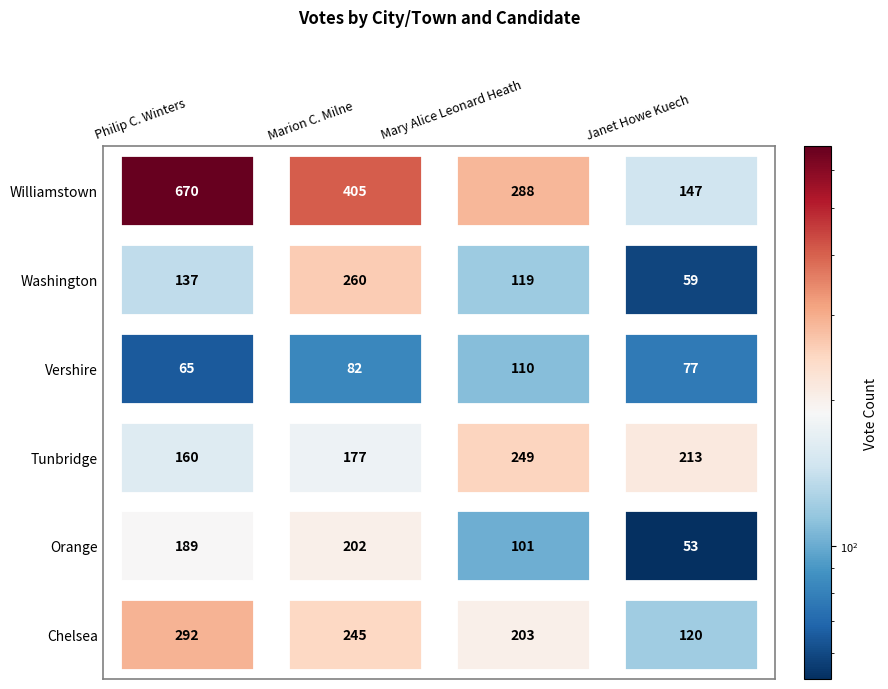

What is the minimum value for Mary Alice Leonard Heath?

101